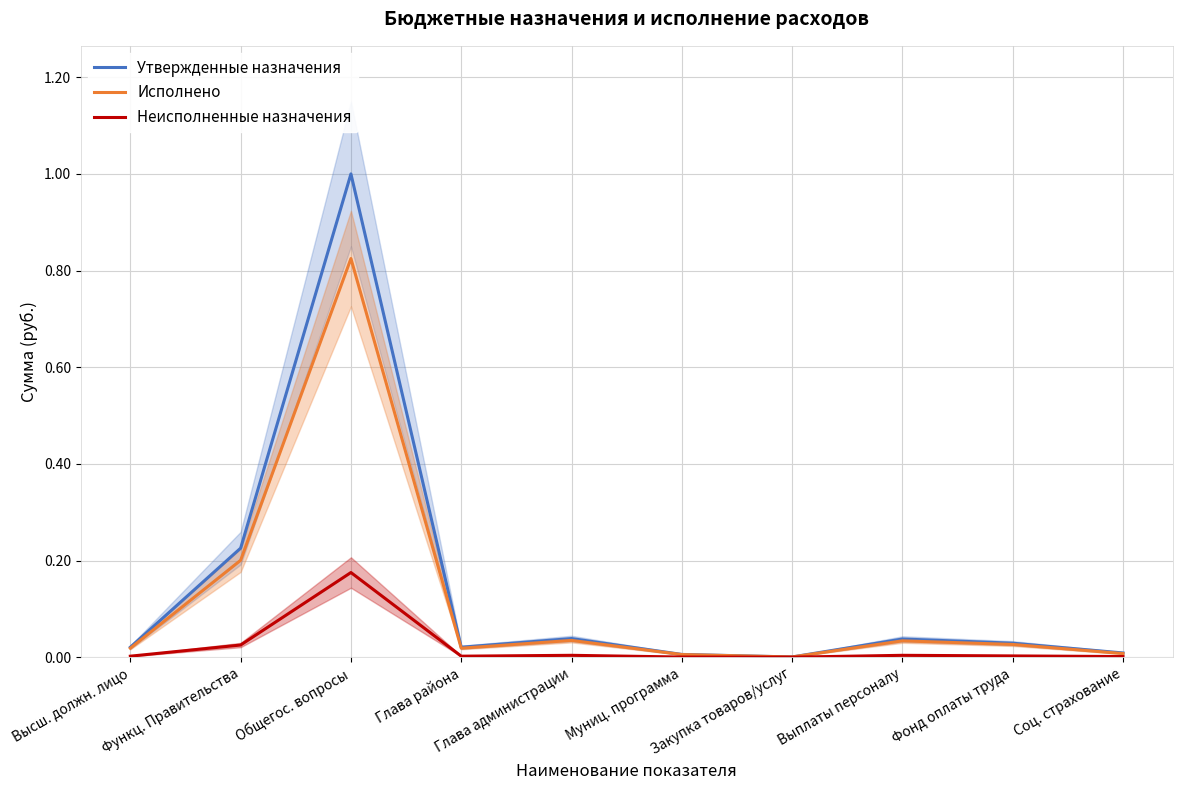

Is it true that Исполнено equals 0.0 at Глава района?

True